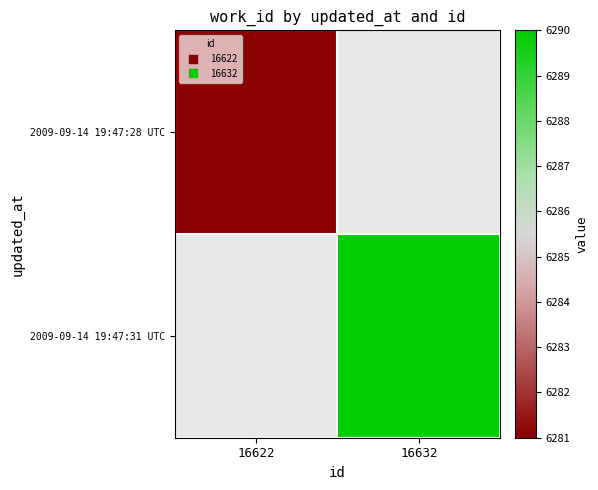

What is the approximate value of 2009-09-14 19:47:28 UTC at 16622?

6281.0